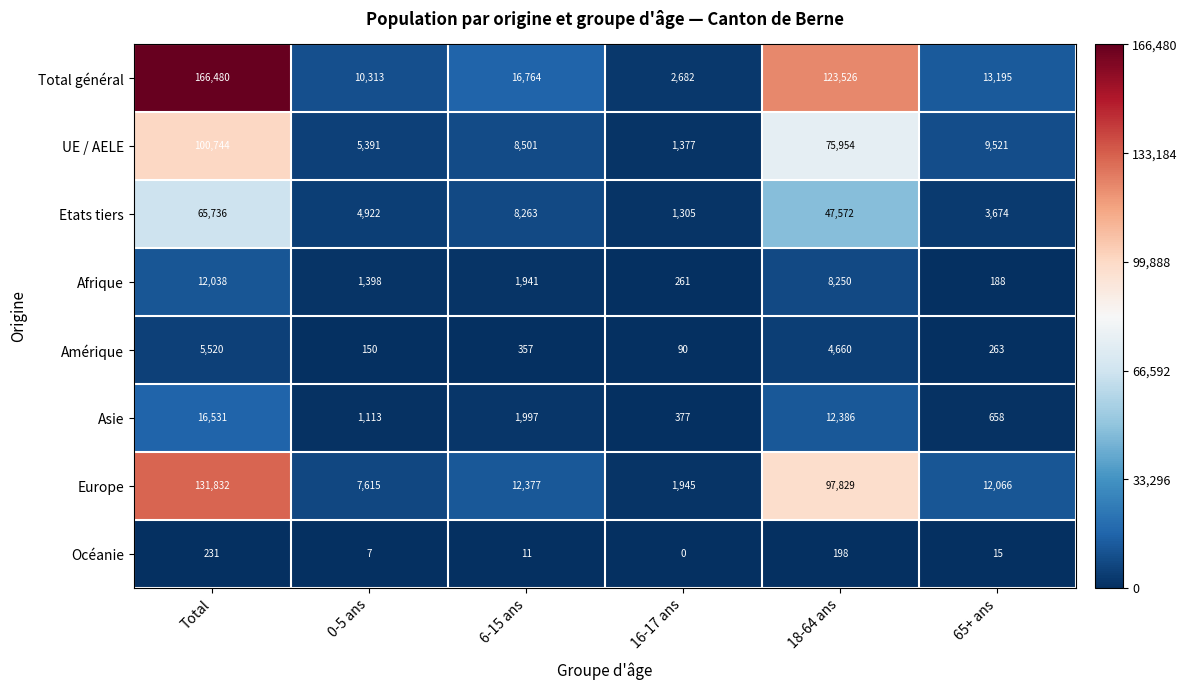

How many series are shown in this chart?

8